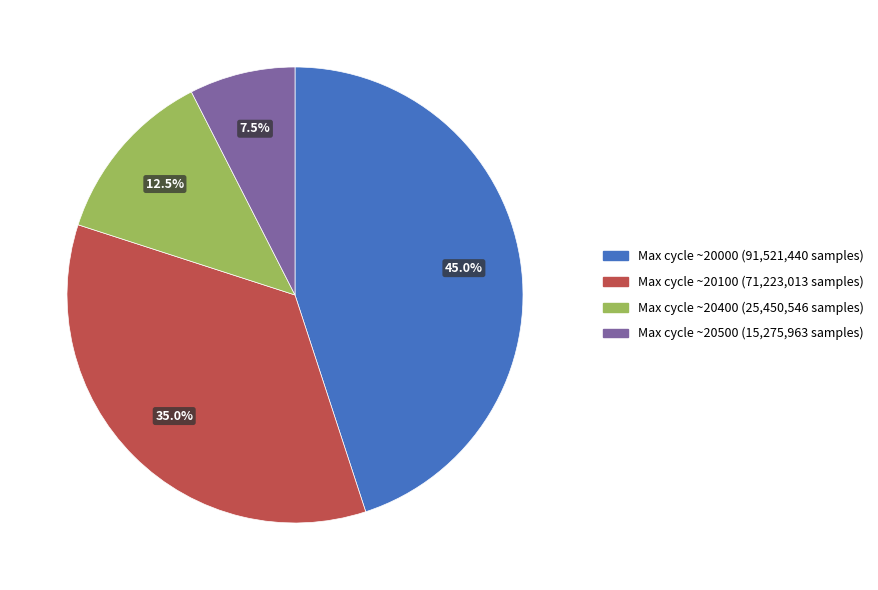

Count the number of slices in the pie.

4